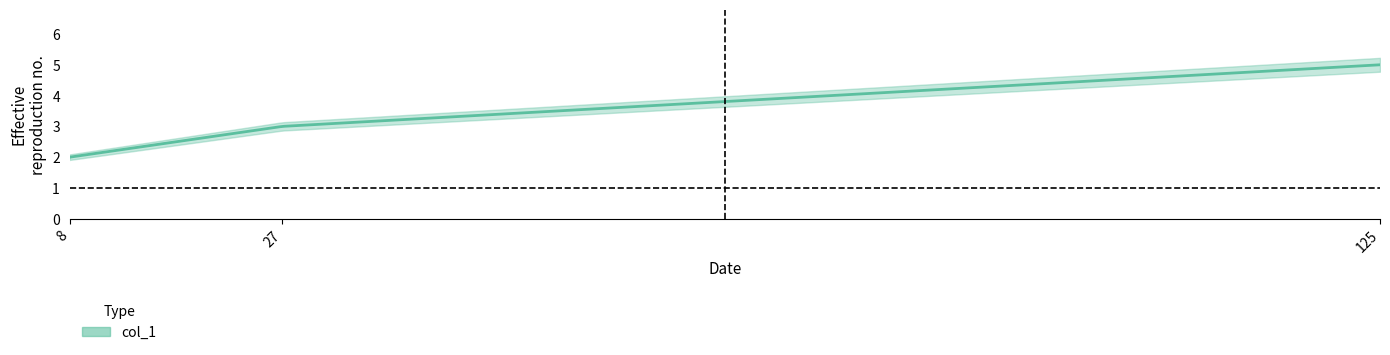

Reading left to right, extract all data points from this chart.

8=2.0	27=3.0	125=5.0